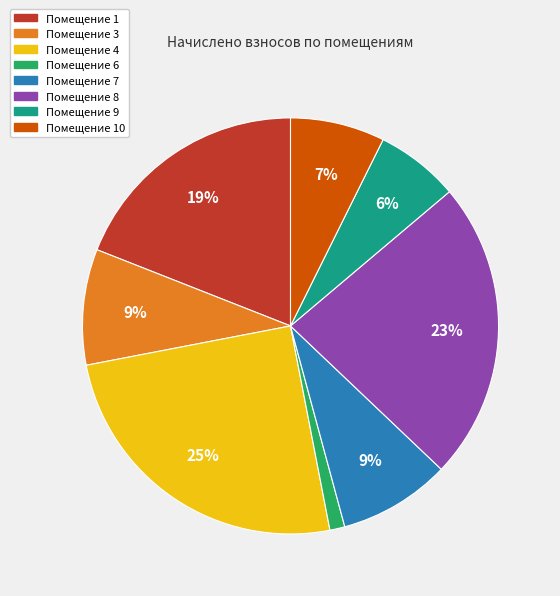

Is there a majority slice in this chart?

No